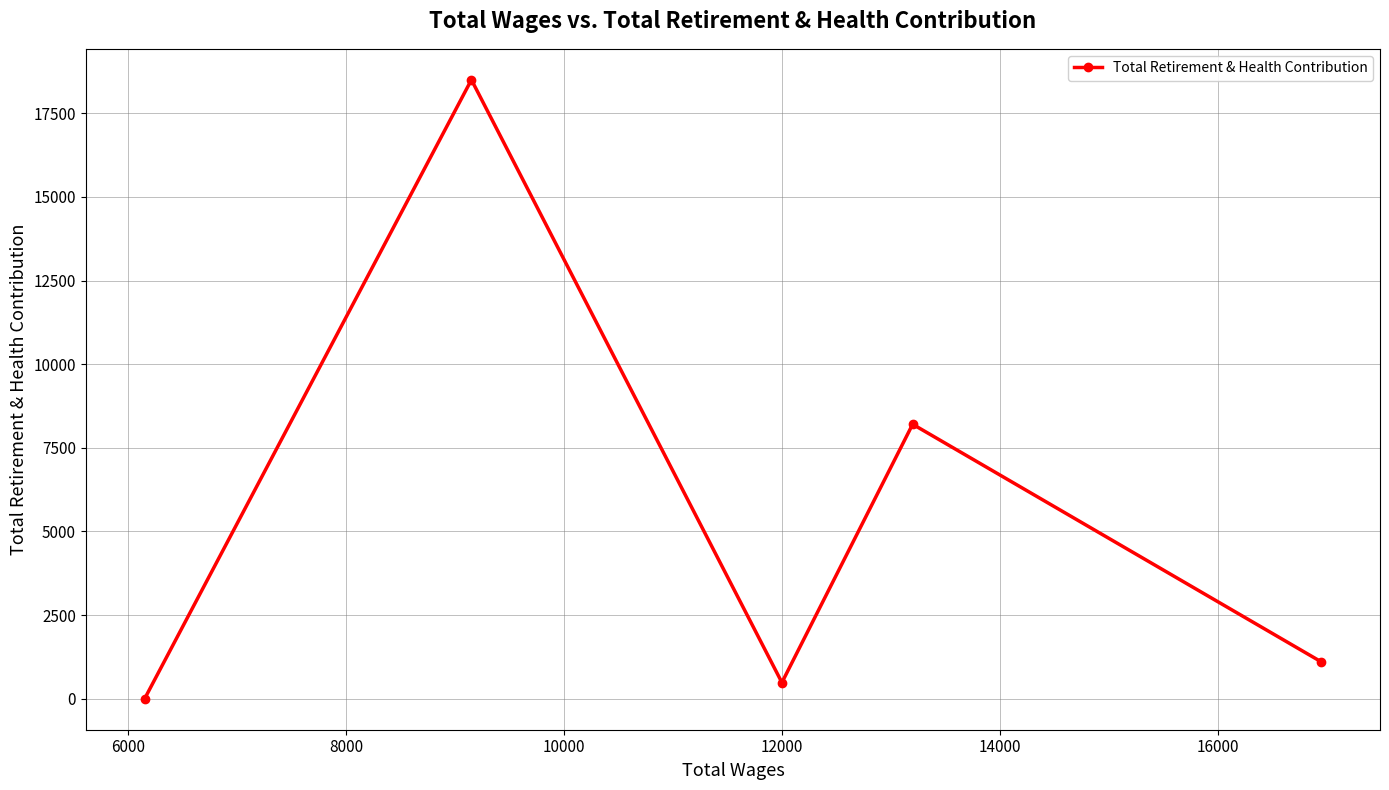

What is the greatest value displayed?

18500